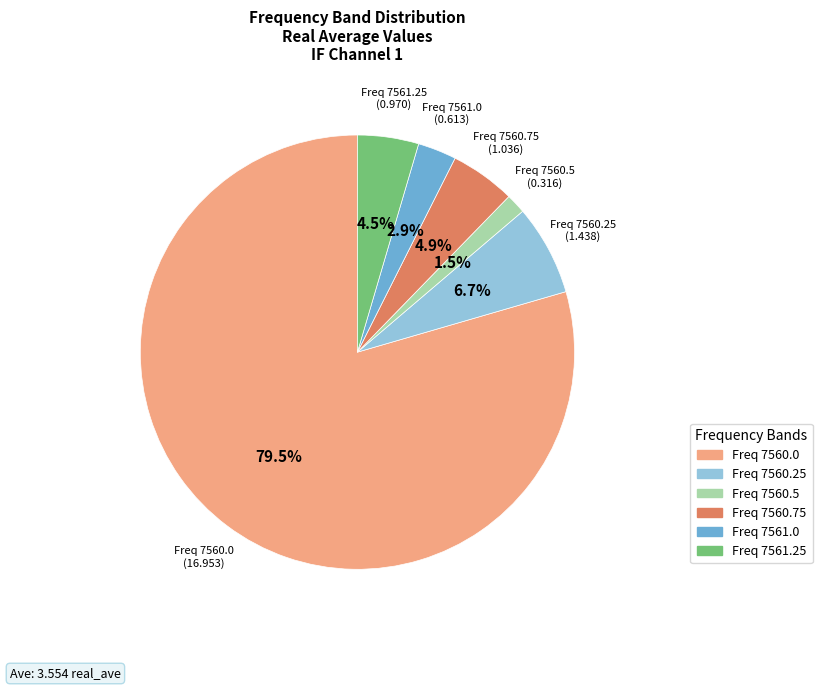

Which category has the biggest portion of the pie?

Freq 7560.0